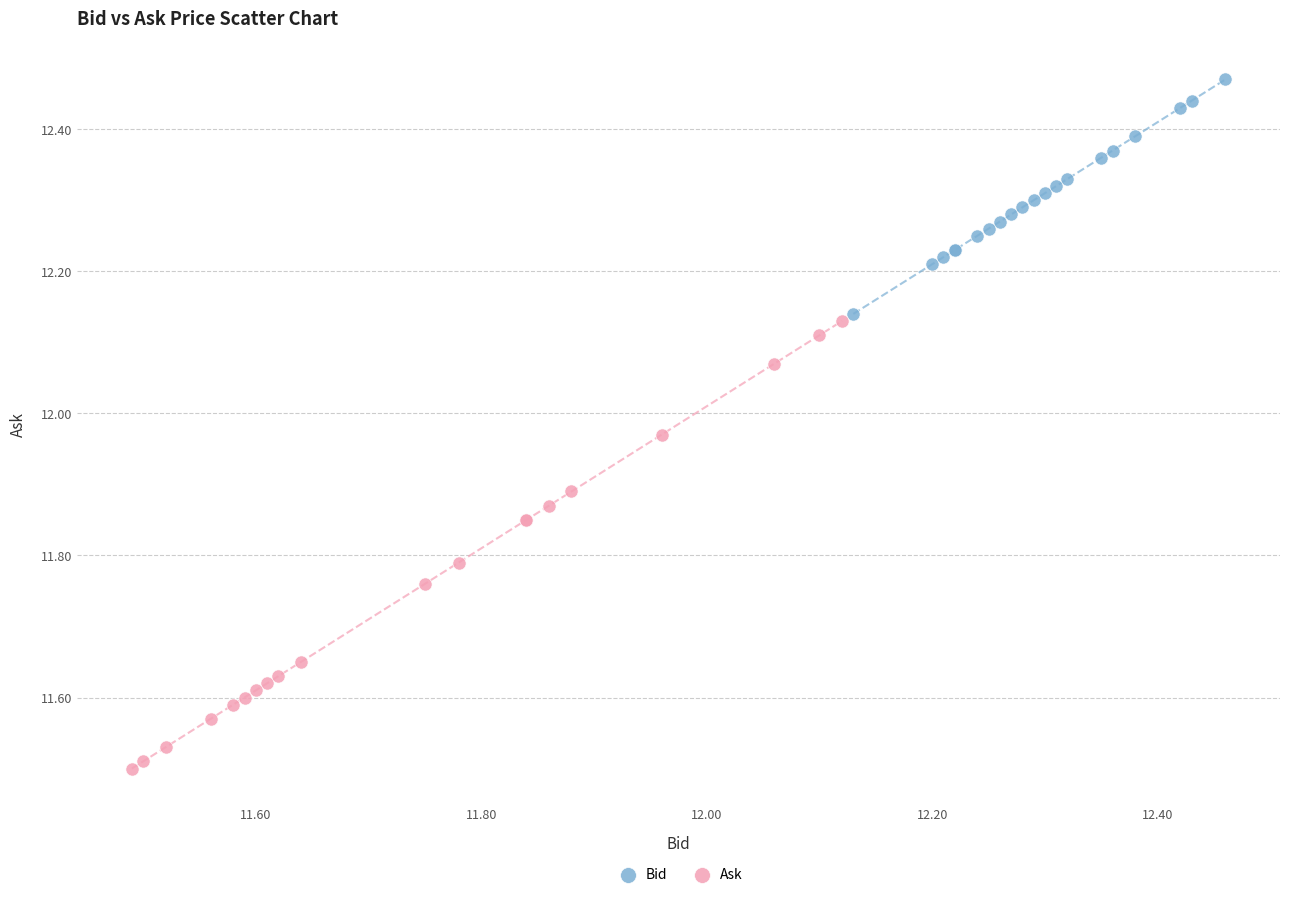

Which series reaches the maximum Y coordinate?

Bid